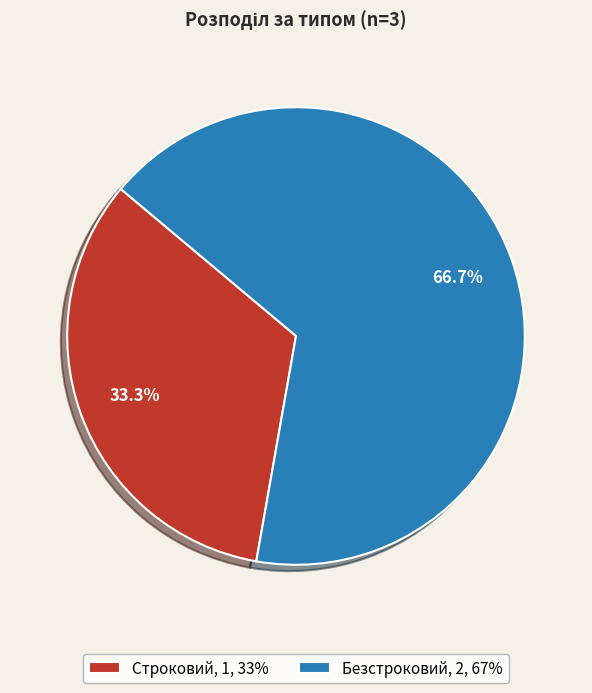

Is it true that Безстроковий is 57% of the pie?

False